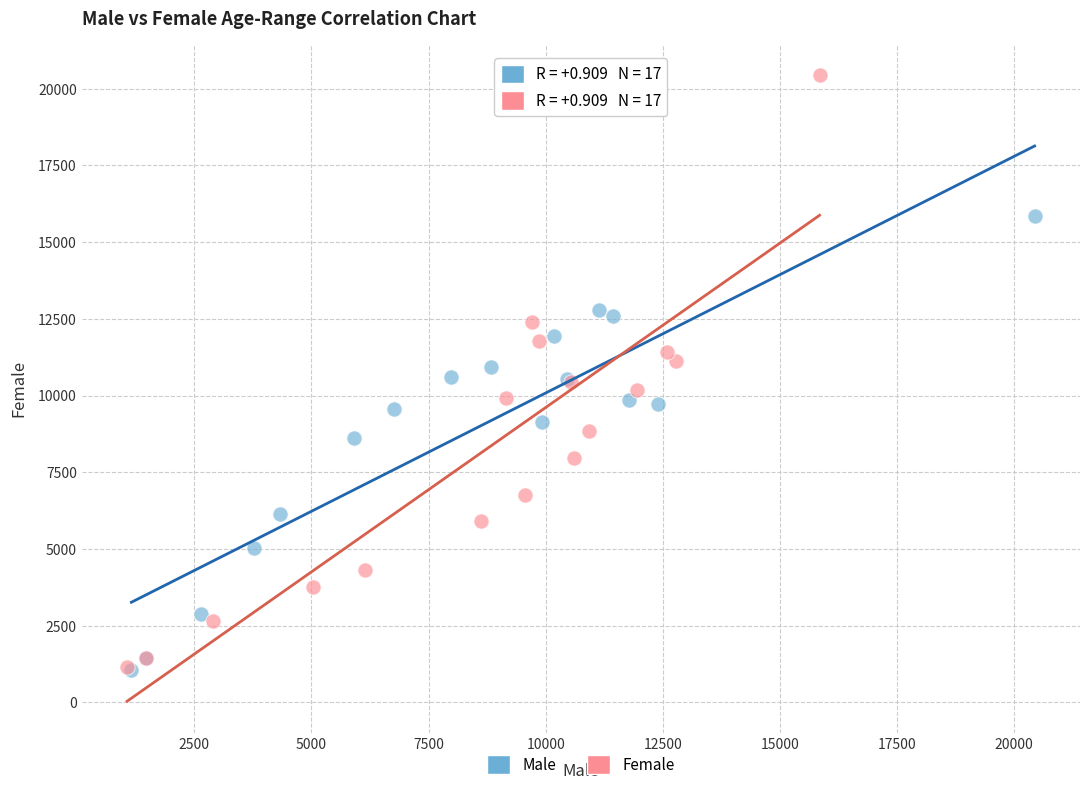

Which series reaches the maximum Y coordinate?

Female